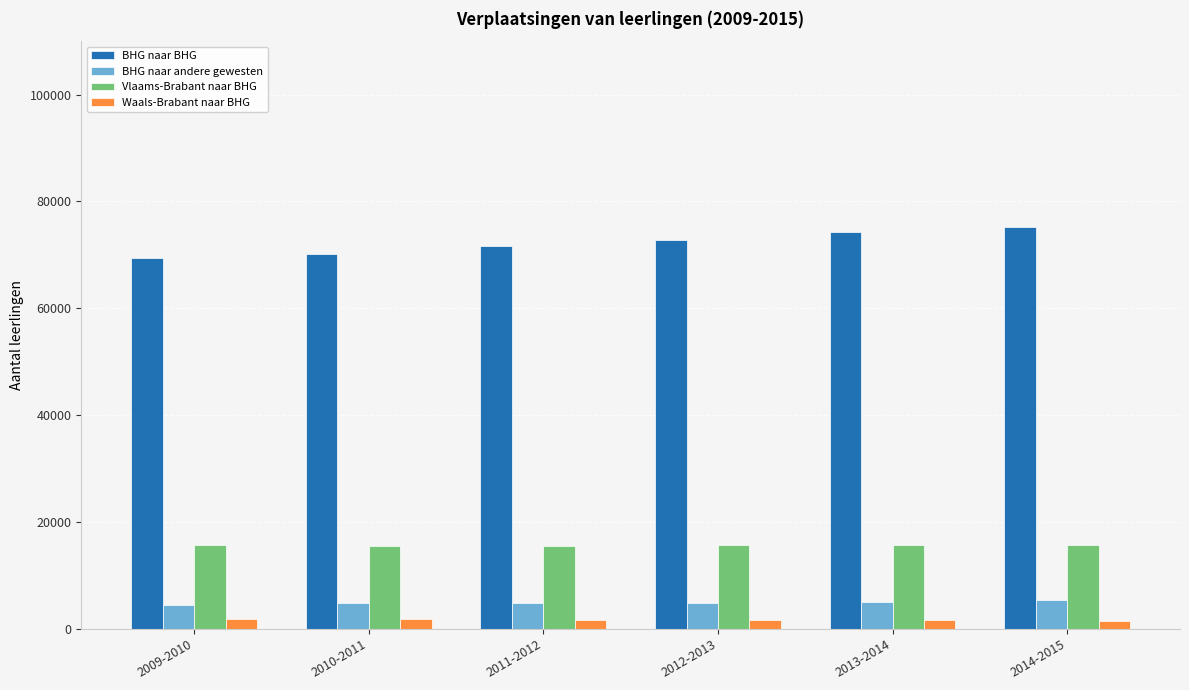

What is the minimum value for BHG naar andere gewesten?

4527